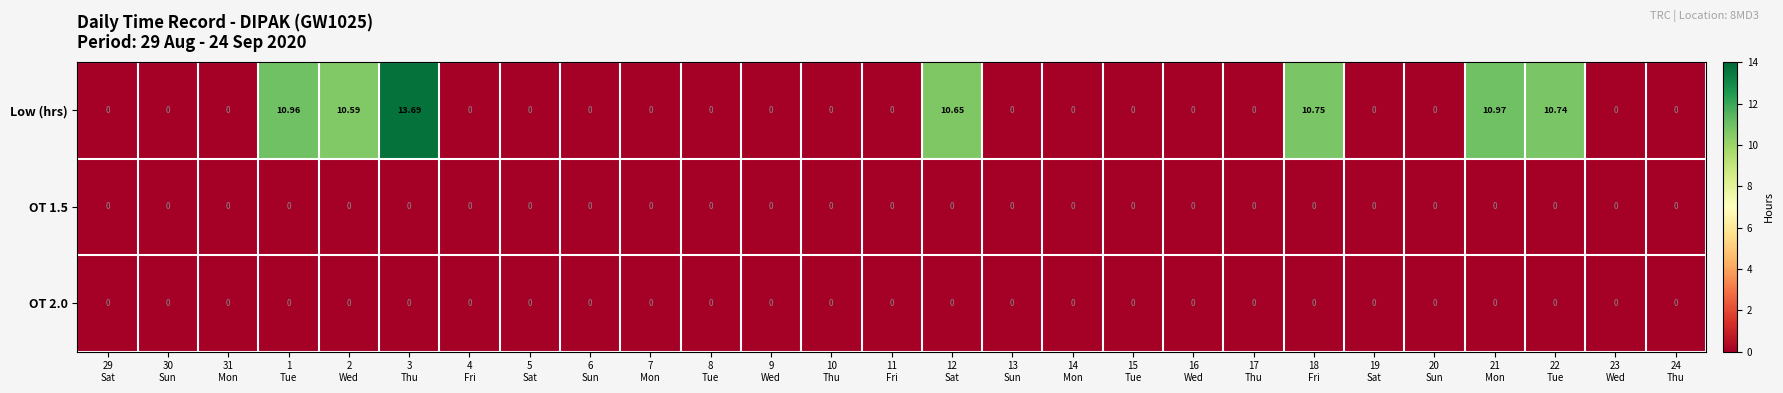

Which category has the highest value across all series?

3
Thu